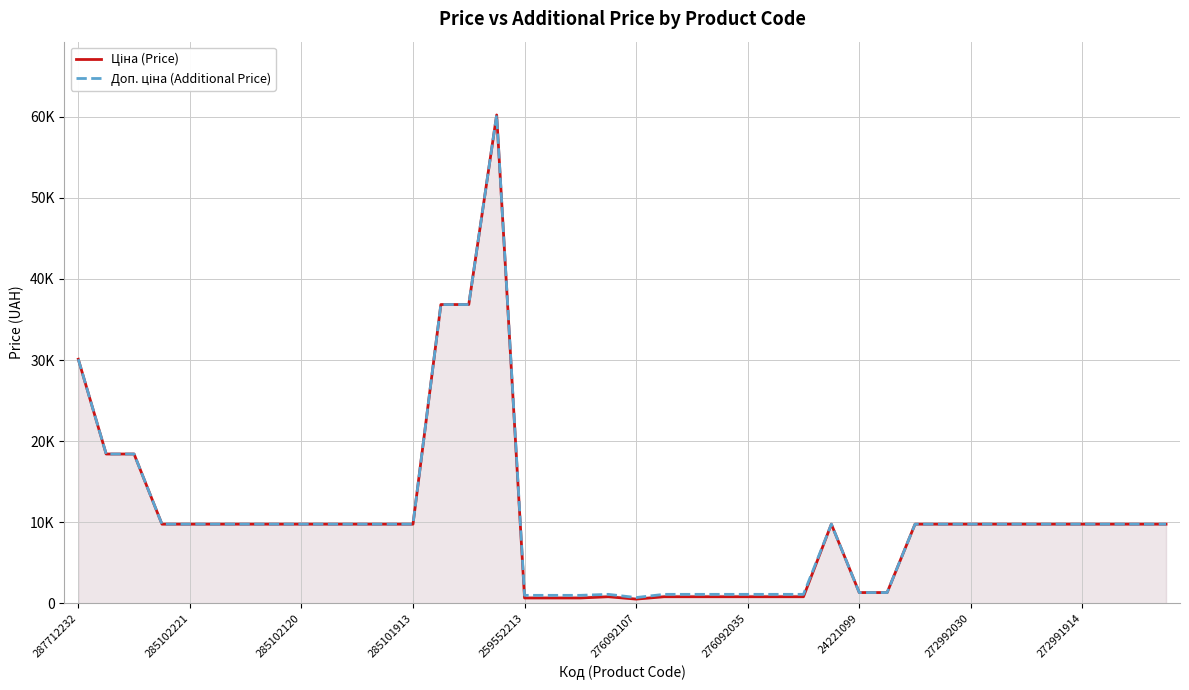

What is the sum of the Доп. ціна (Additional Price) values at 259552213 and 17?

10779.6